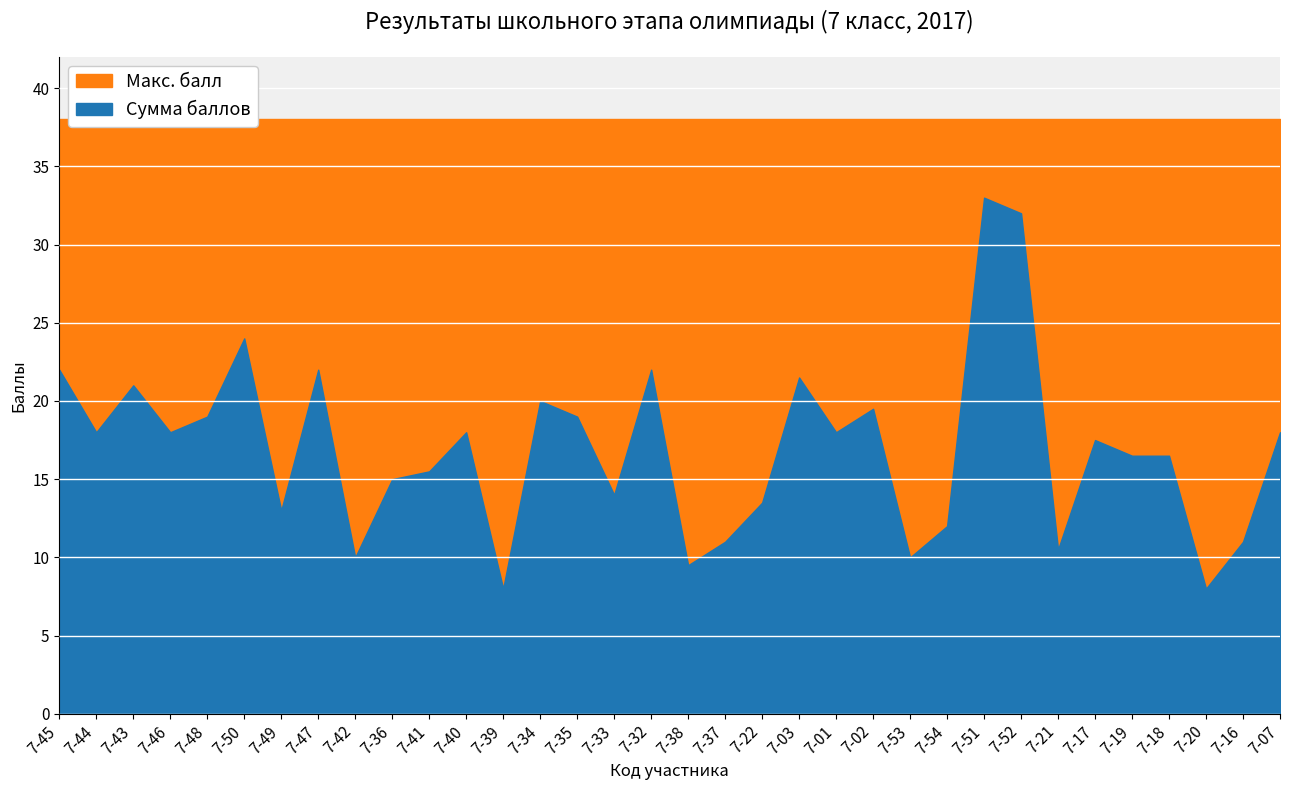

What are all the series names shown in the legend?

Сумма баллов, Макс. балл